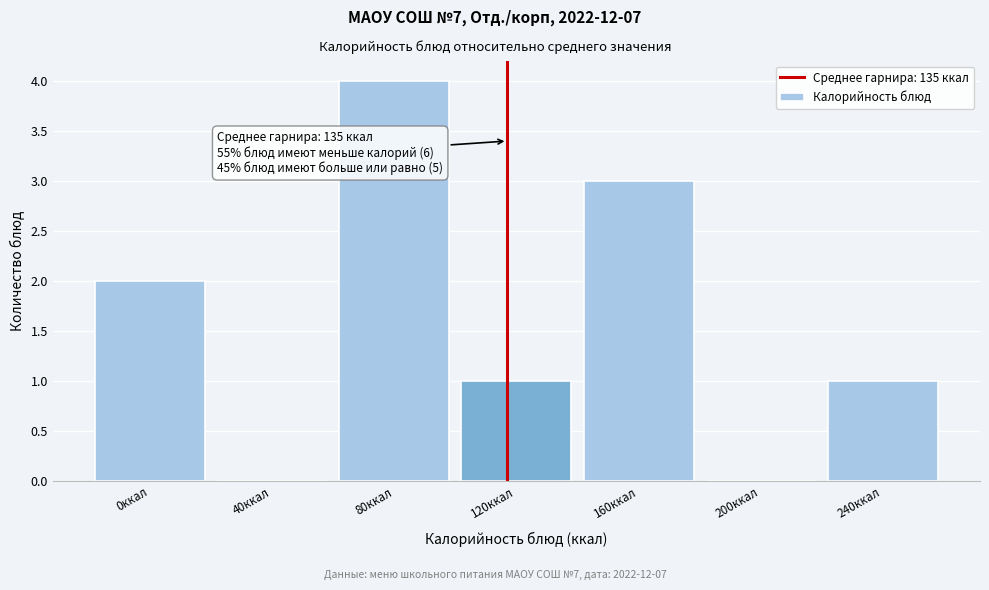

Reading right to left, extract all data points from this chart.

240ккал=1	200ккал=0	160ккал=3	120ккал=1	80ккал=4	40ккал=0	0ккал=2